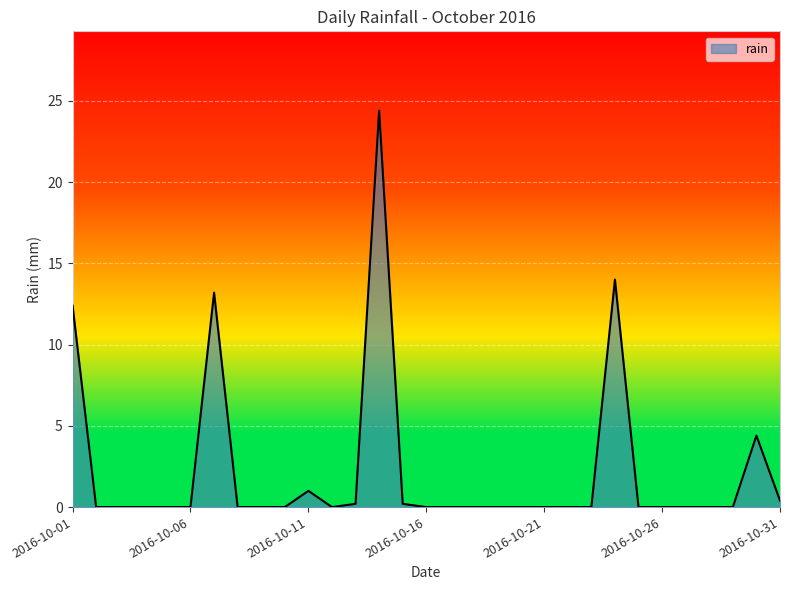

What is the greatest value displayed?

24.4